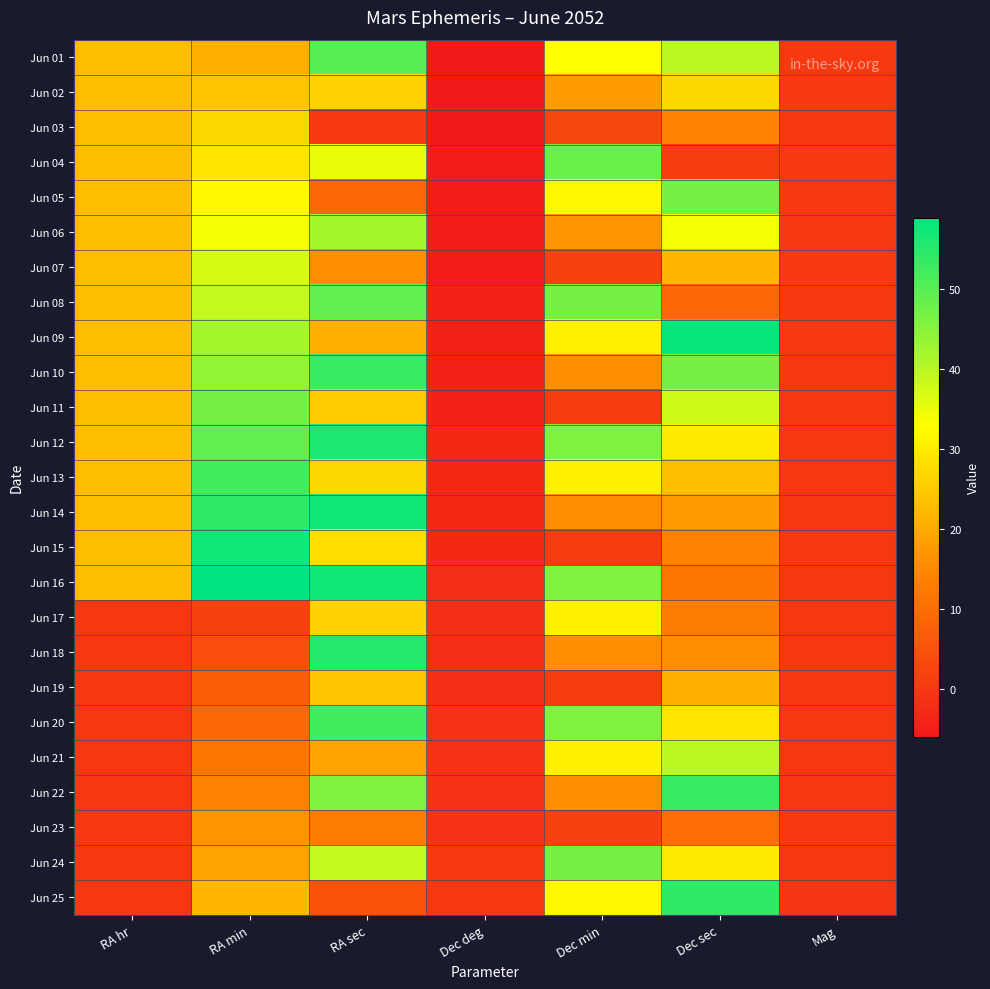

How many series are shown in this chart?

25